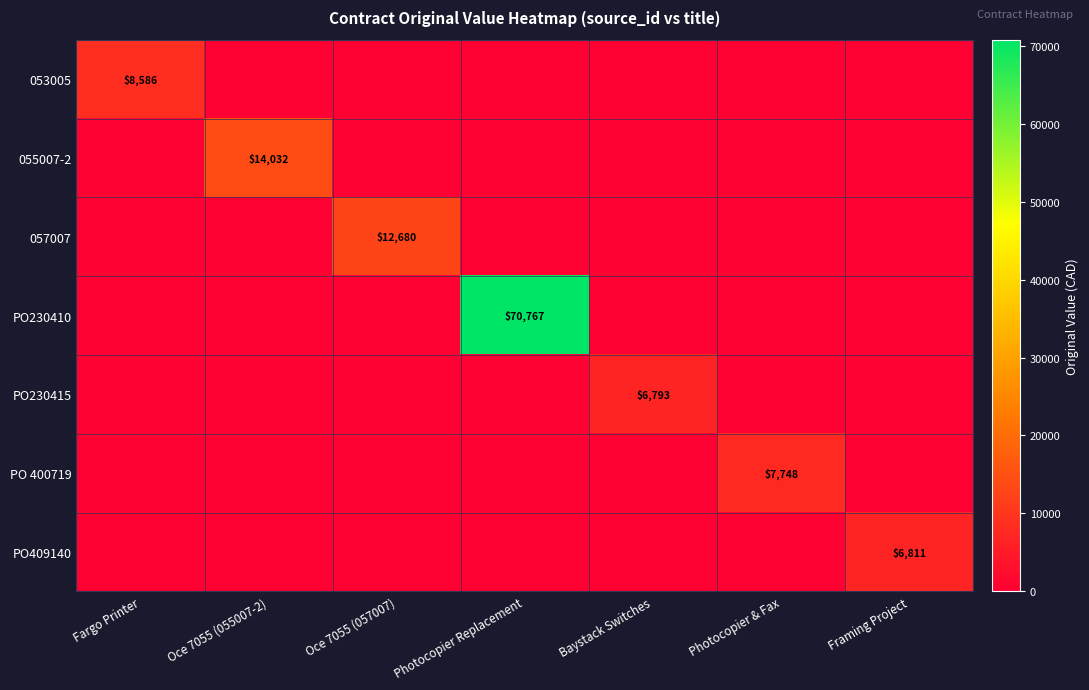

What is the total value across all series at Photocopier & Fax?

7748.0